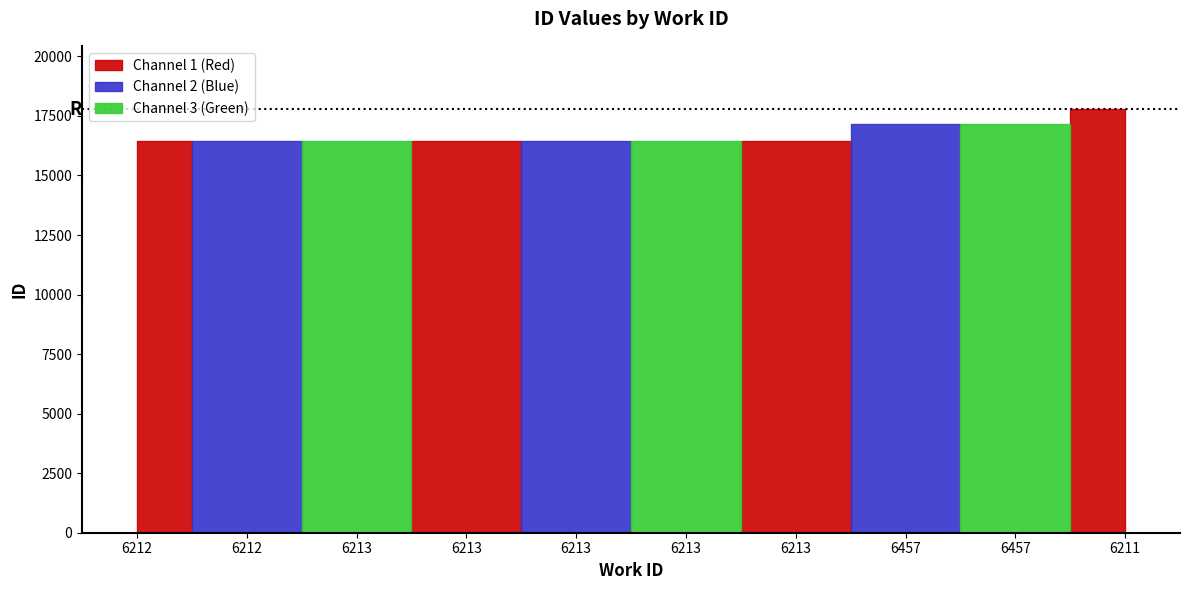

Does the chart have visible grid lines?

No